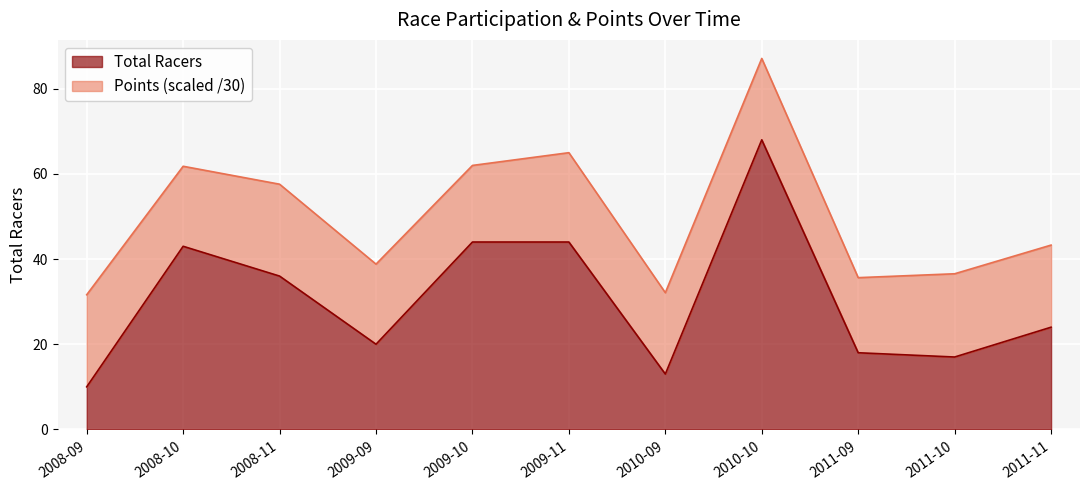

What is the approximate value at 2009-09?

20